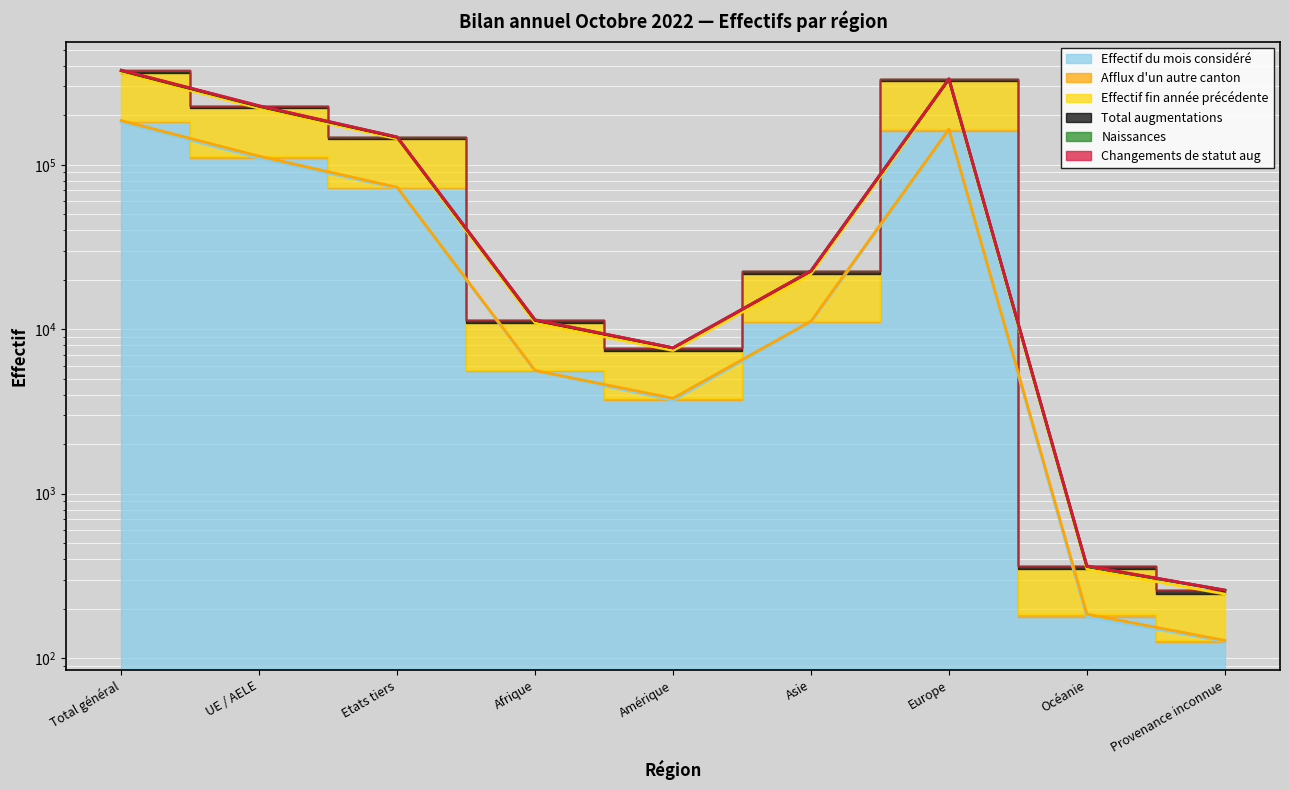

True or false: Effectif du mois considéré and Total augmentations intersect in this chart.

False